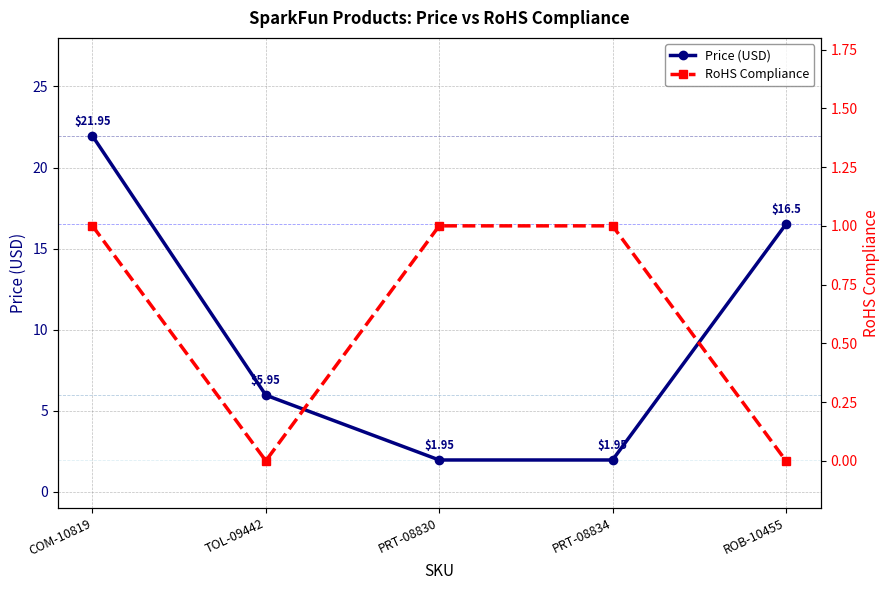

Reading left to right, extract all data points from this chart.

Price (USD): 21.9	6.0	1.9	1.9	16.5
RoHS Compliance: 1.0	0.0	1.0	1.0	0.0